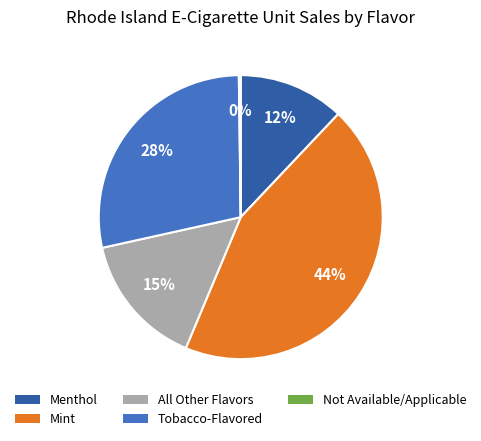

True or false: Mint accounts for 44% of the total.

True